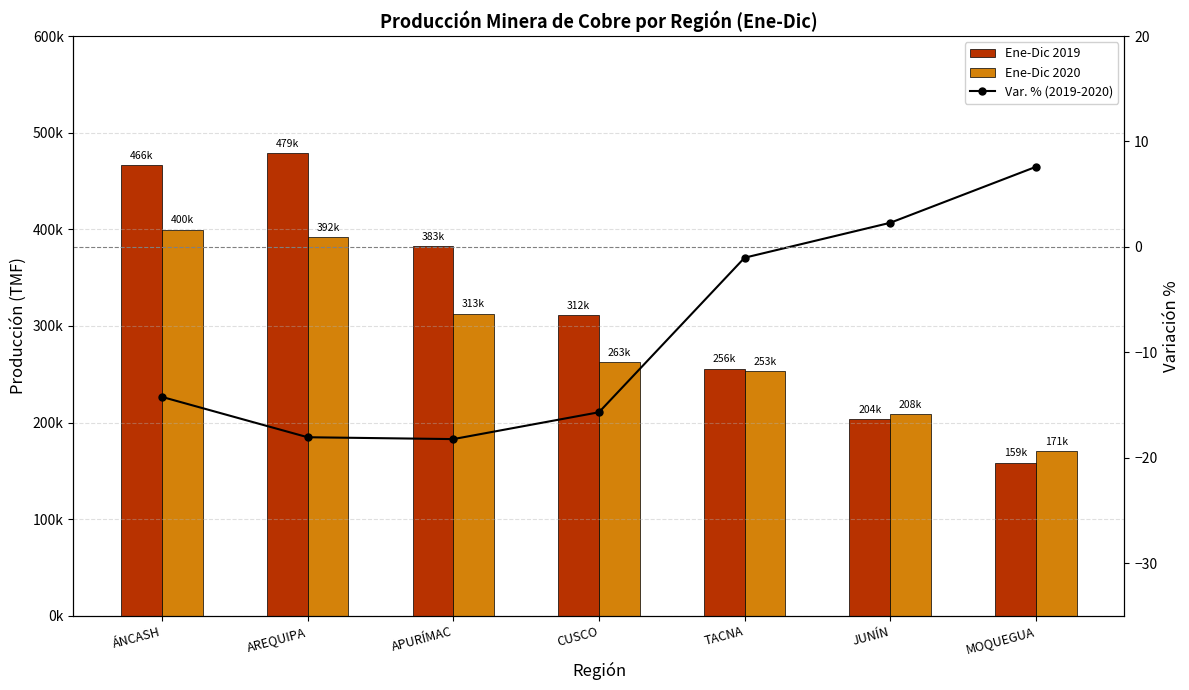

Reading right to left, transcribe all the data shown in this chart.

Ene-Dic 2019: MOQUEGUA=158587.9	JUNÍN=203713.8	TACNA=255806.1	CUSCO=311538.8	APURÍMAC=382536.2	AREQUIPA=478748.4	ÁNCASH=466105.5
Ene-Dic 2020: MOQUEGUA=170627.1	JUNÍN=208367.2	TACNA=253171.3	CUSCO=262661.5	APURÍMAC=312776.1	AREQUIPA=392290.0	ÁNCASH=399761.7
Var. % (2019-2020): MOQUEGUA=7.6	JUNÍN=2.3	TACNA=-1.0	CUSCO=-15.7	APURÍMAC=-18.2	AREQUIPA=-18.1	ÁNCASH=-14.2